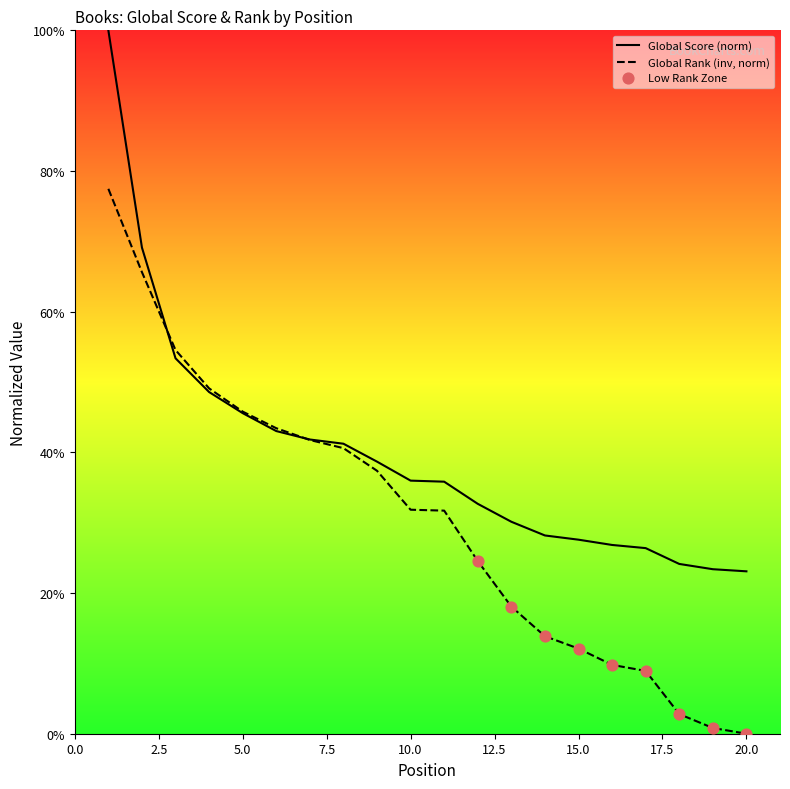

Which series has the largest total across all categories?

Global Score (norm)